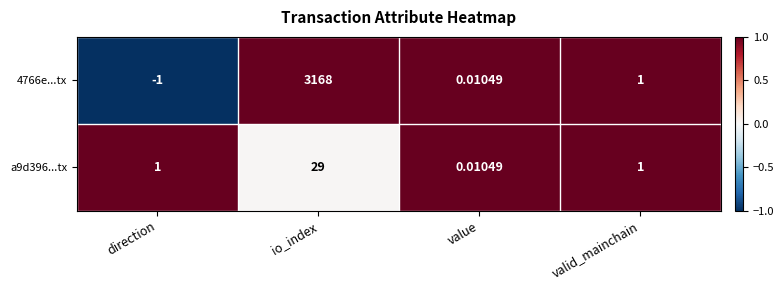

List the series in order of their overall mean, lowest first.

a9d396...tx, 4766e...tx